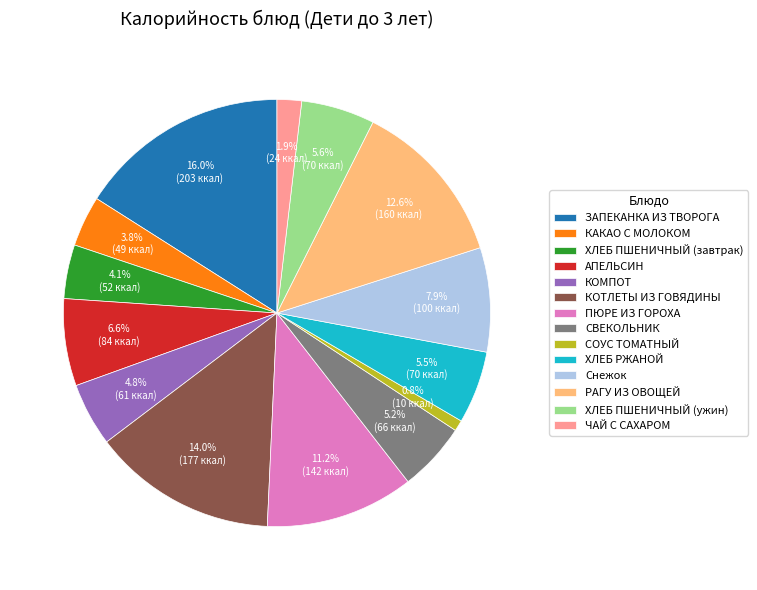

True or false: РАГУ ИЗ ОВОЩЕЙ accounts for 13% of the total.

True